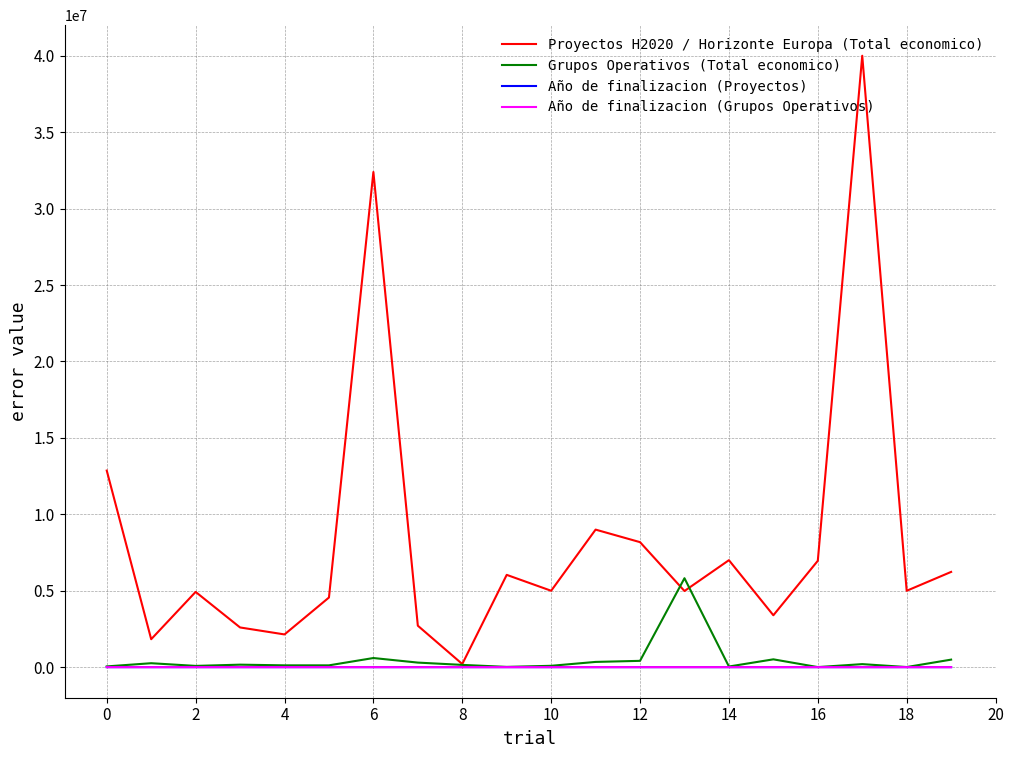

Which series has the largest range (max minus min)?

Proyectos H2020 / Horizonte Europa (Total economico)